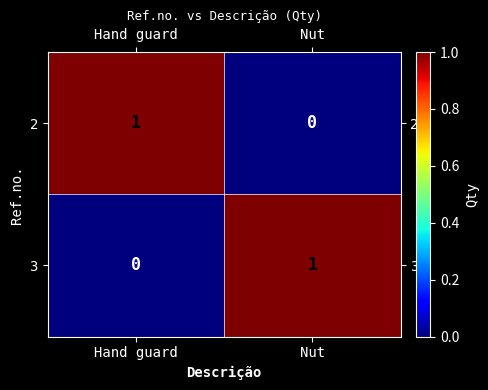

The value of 2 at Nut is 0. True or false?

True